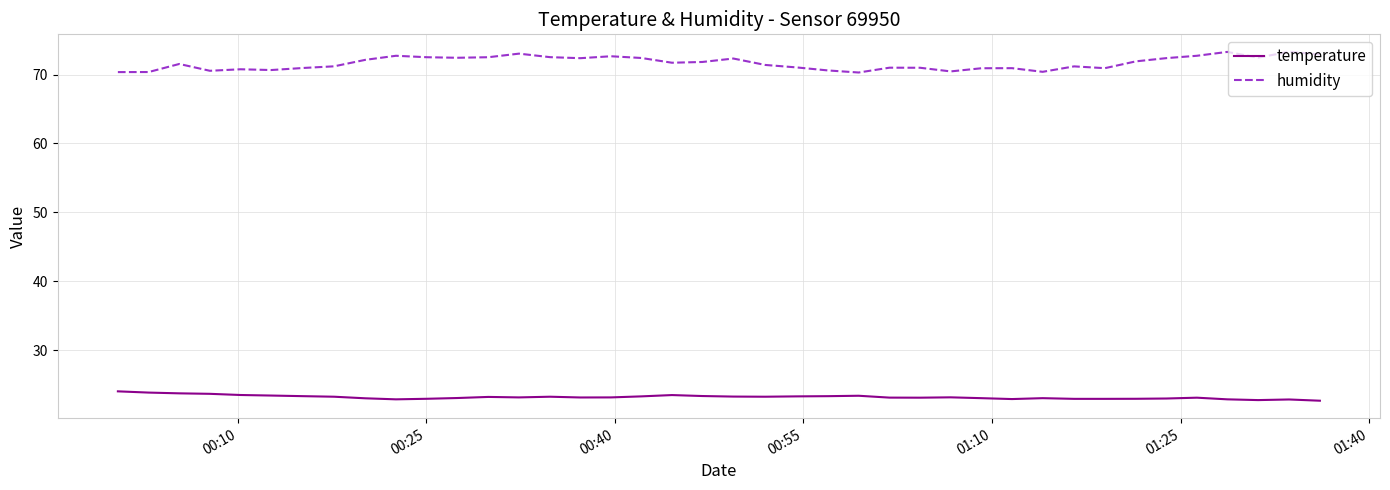

Which series has the largest total across all categories?

humidity